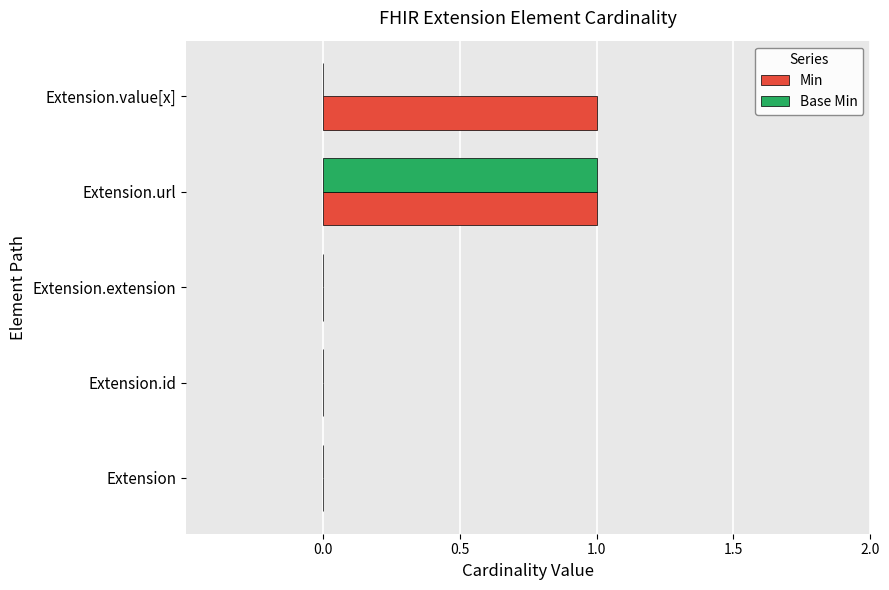

Between Extension.extension and Extension.value[x], which series saw the biggest shift?

Min